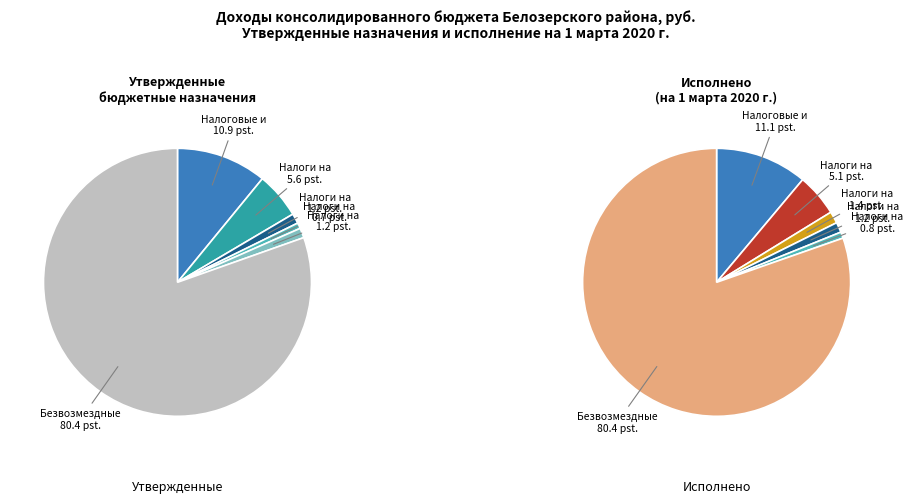

Which slice represents more than half of the pie?

БЕЗВОЗМЕЗДНЫЕ ПОСТУПЛЕНИЯ